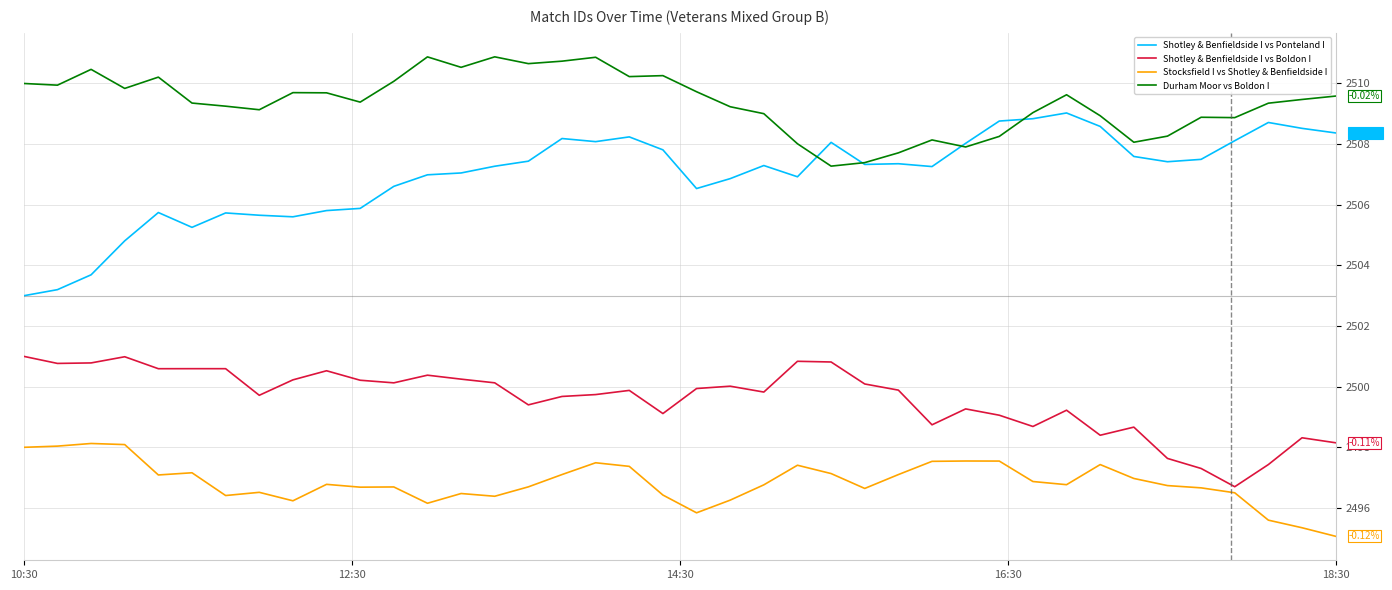

Which series has the largest range (max minus min)?

Shotley & Benfieldside I vs Ponteland I